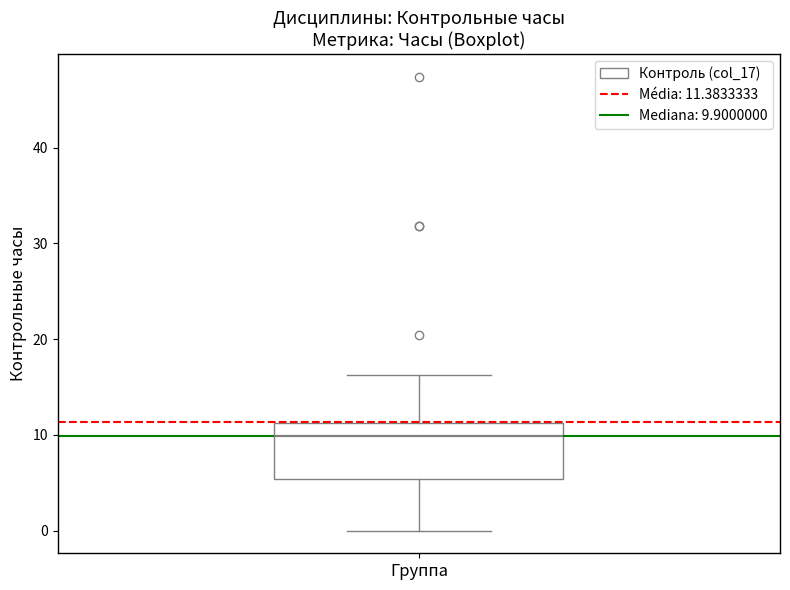

Where is the upper edge of the box for Группа on the y-axis? The values are not printed on the chart, so give them approximately, as read against the axis.

11